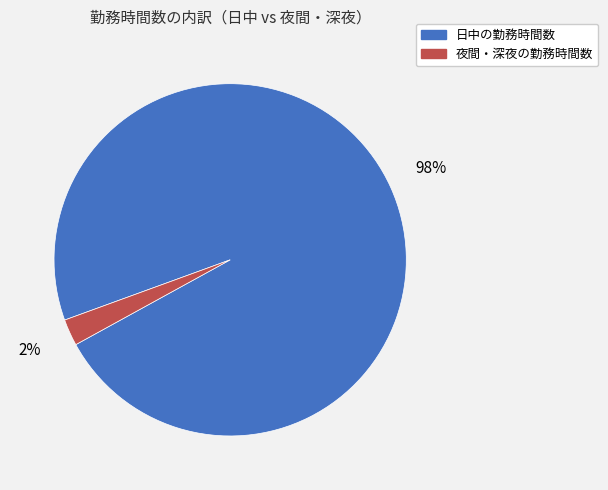

Which has a higher value, 日中の勤務時間数 or 夜間・深夜の勤務時間数?

日中の勤務時間数